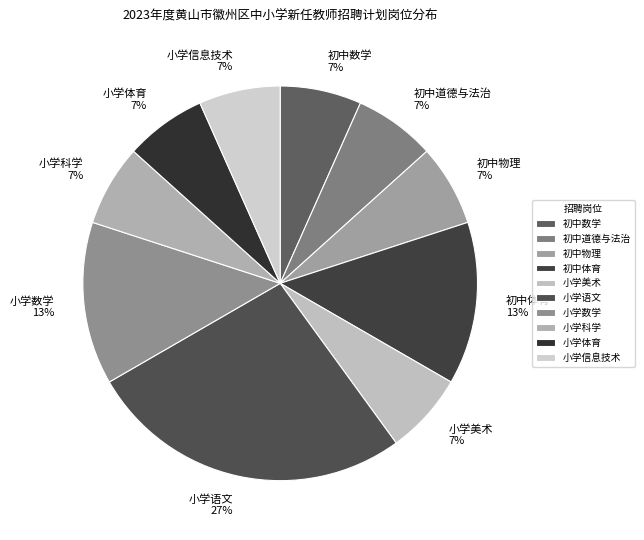

How many slices are in this pie chart?

10